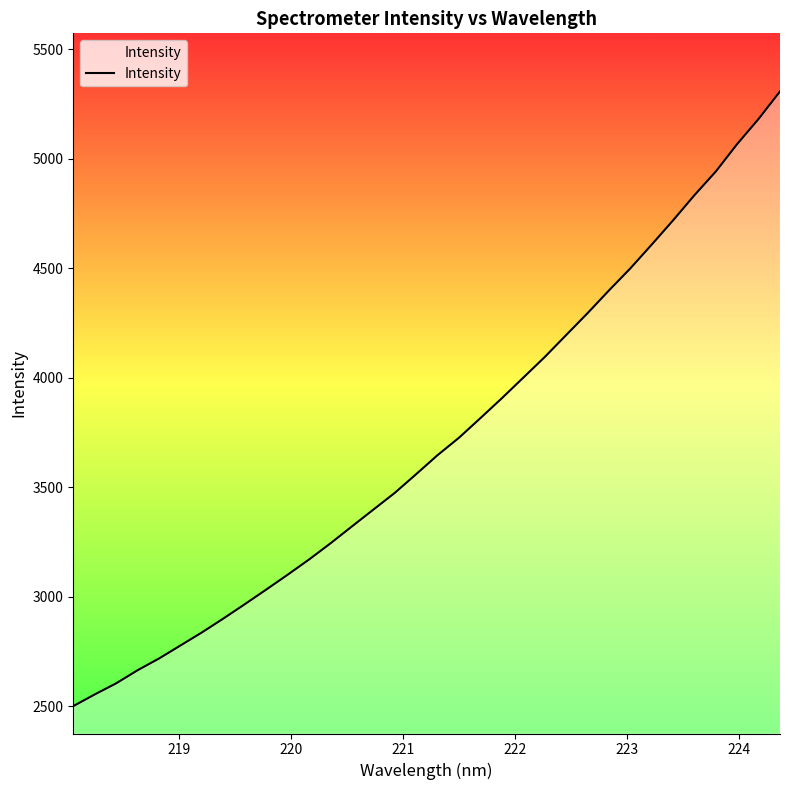

What is the minimum value shown in the chart?

2500.8